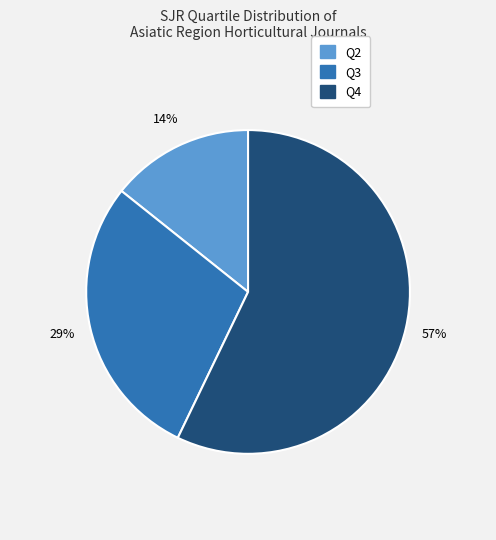

How many slices are in this pie chart?

3